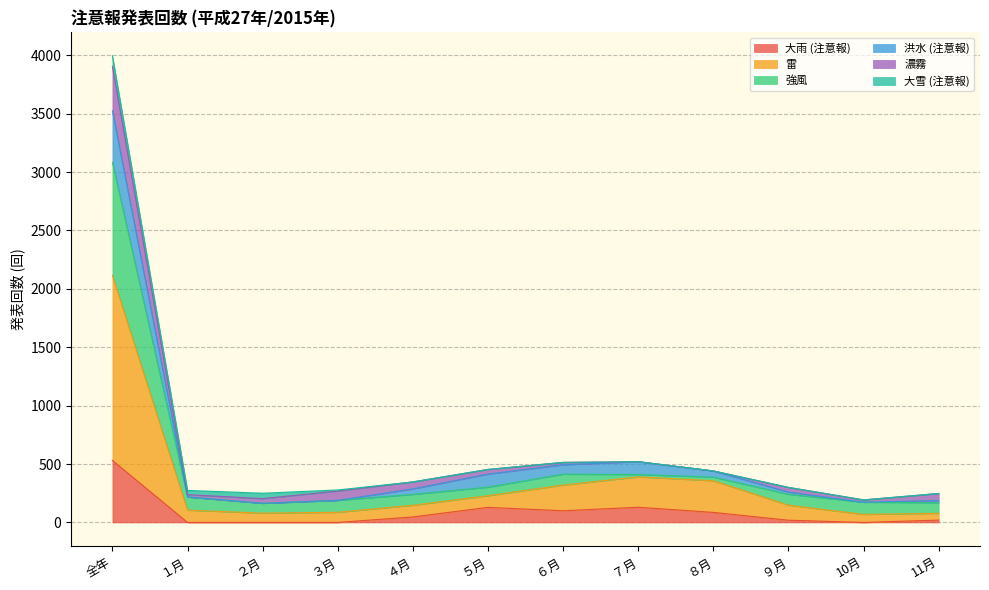

What is the label of the 11th point from the right?

１月